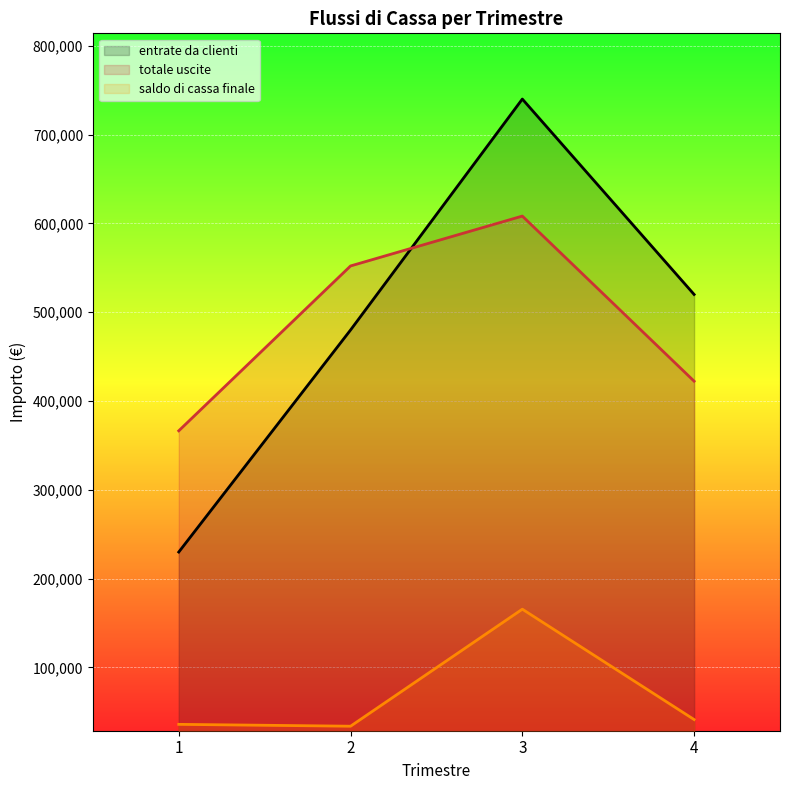

Count the number of categories in the chart.

4